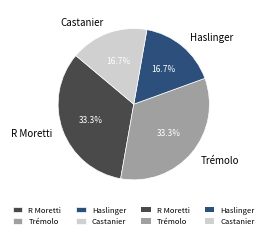

To the nearest percent, what is the difference between the largest and smallest slice percentages?

17%